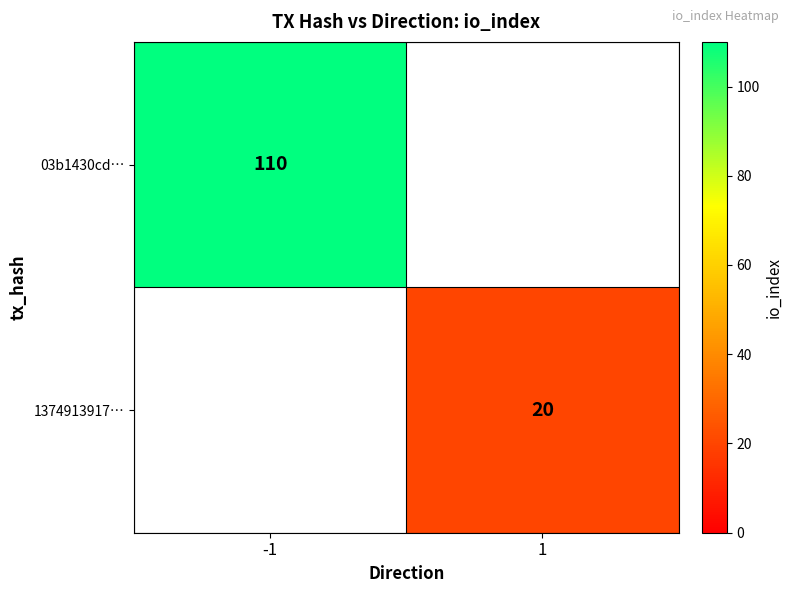

What is the total value across all series at 1?

20